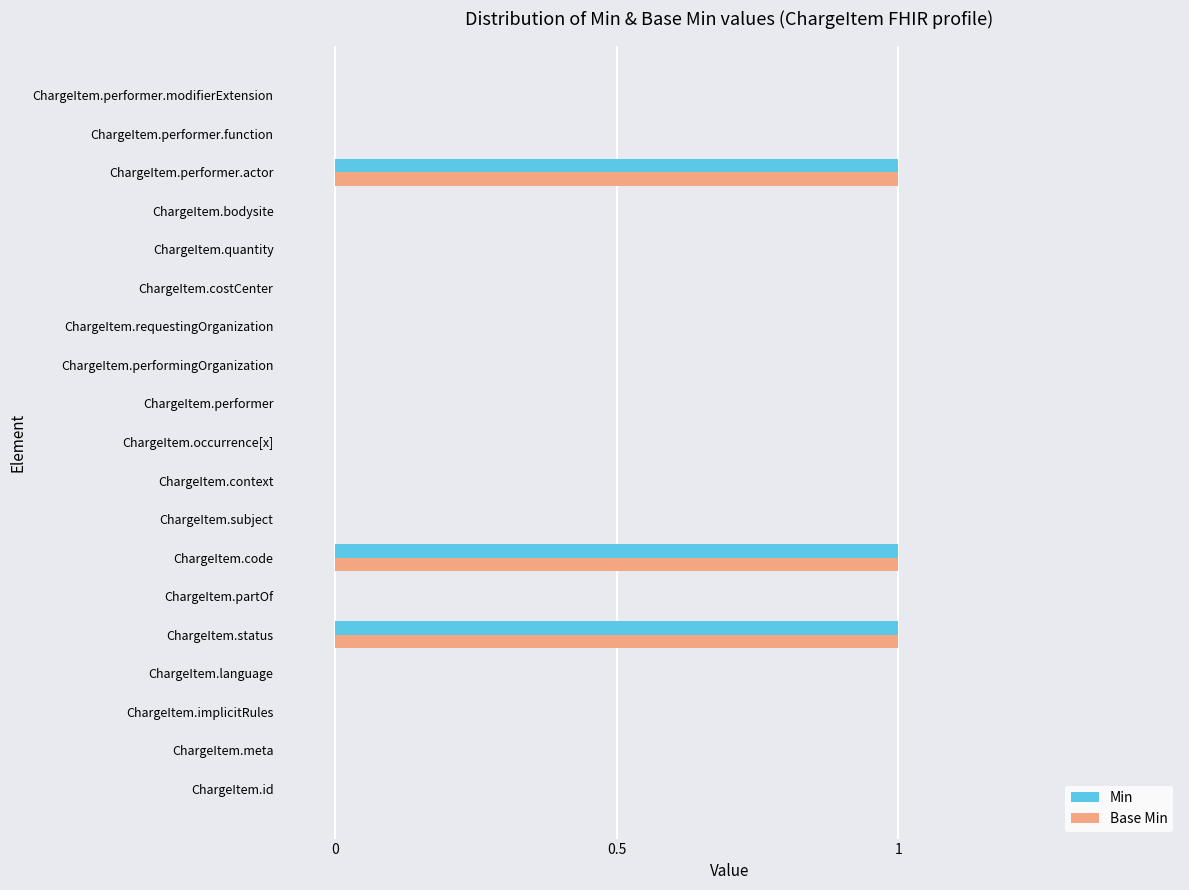

Is it true that Base Min equals 0 at ChargeItem.code?

False